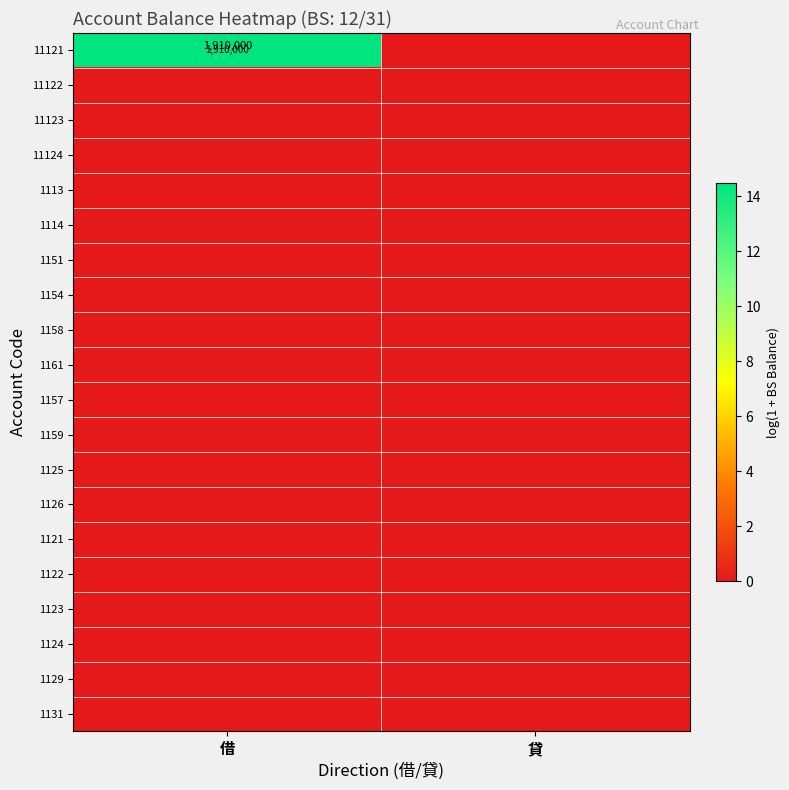

List the series in order of their peak value, highest first.

11121, 11122, 11123, 11124, 1113, 1114, 1151, 1154, 1158, 1161, 1157, 1159, 1125, 1126, 1121, 1122, 1123, 1124, 1129, 1131